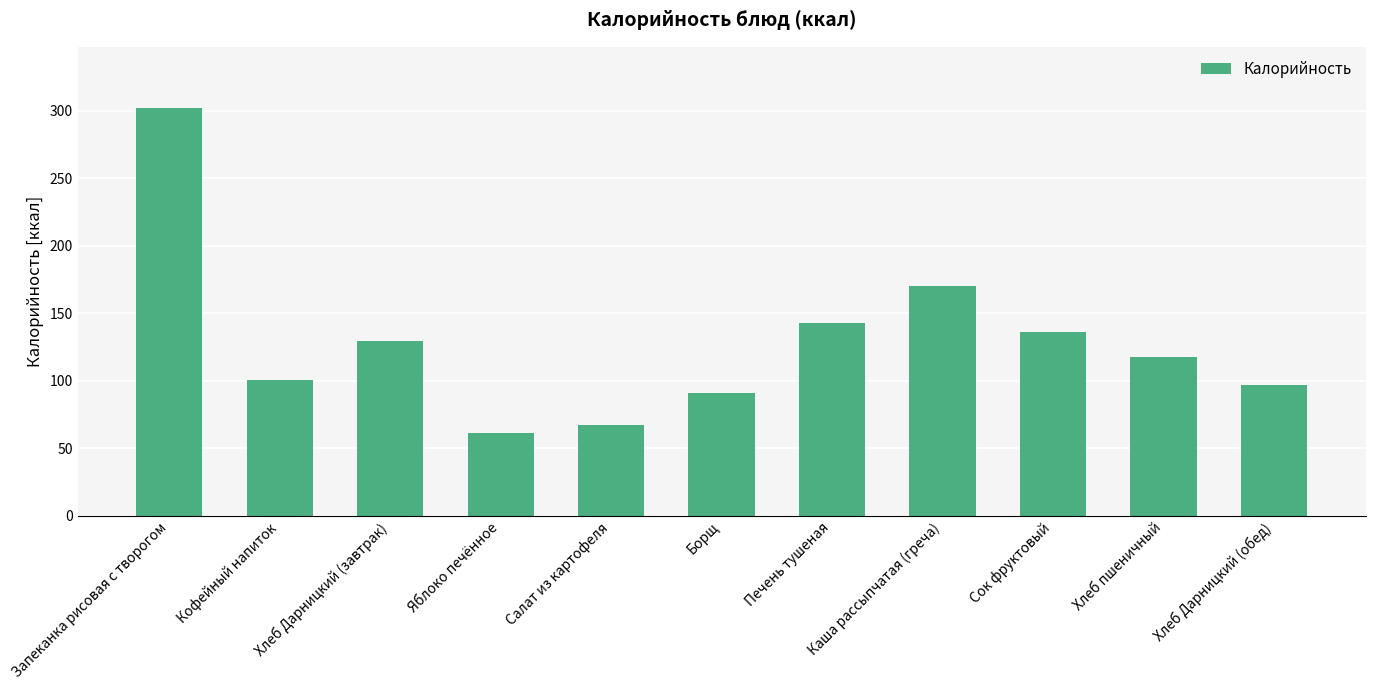

What is the ratio of the value at Яблоко печённое to the value at Сок фруктовый?

0.4